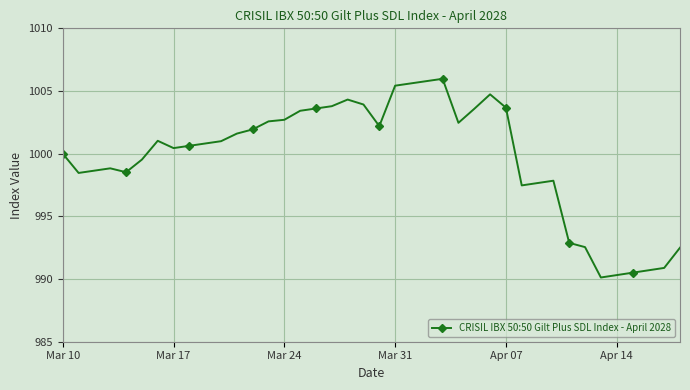

True or false: there are more than 2 points higher than both neighbors.

True